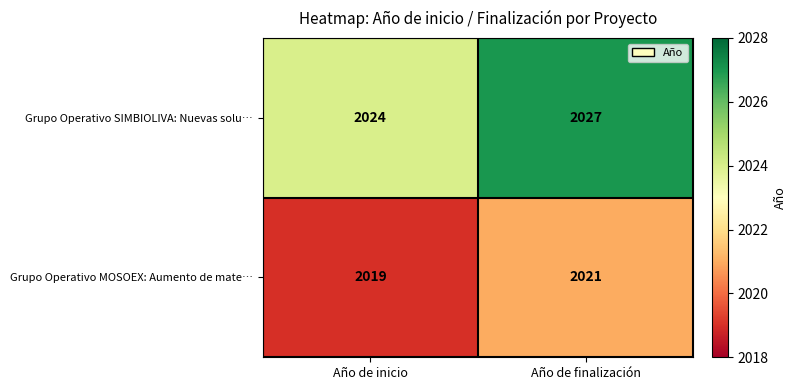

What is the average value of the Grupo Operativo MOSOEX: Aumento de mate… series?

2020